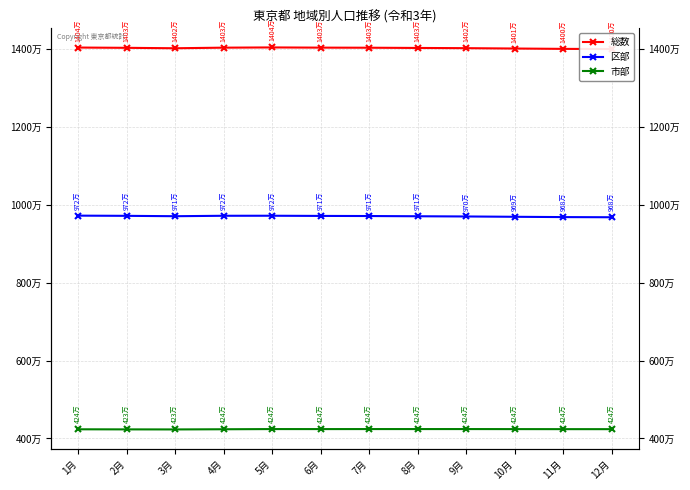

What is the average value of the 総数 series?

14023608